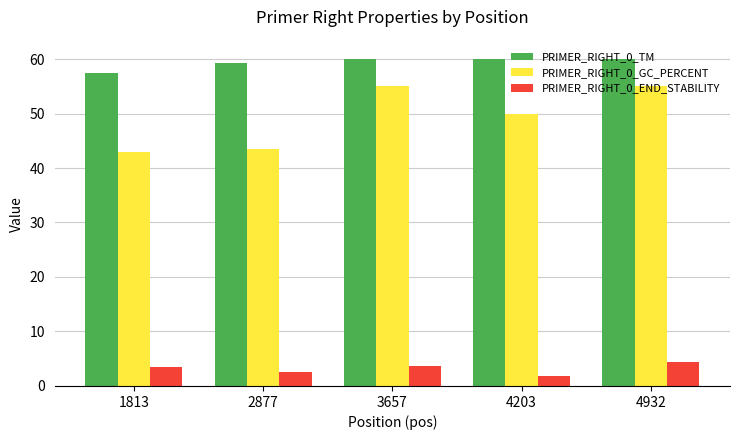

Which category has the lowest value in the PRIMER_RIGHT_0_END_STABILITY series?

4203